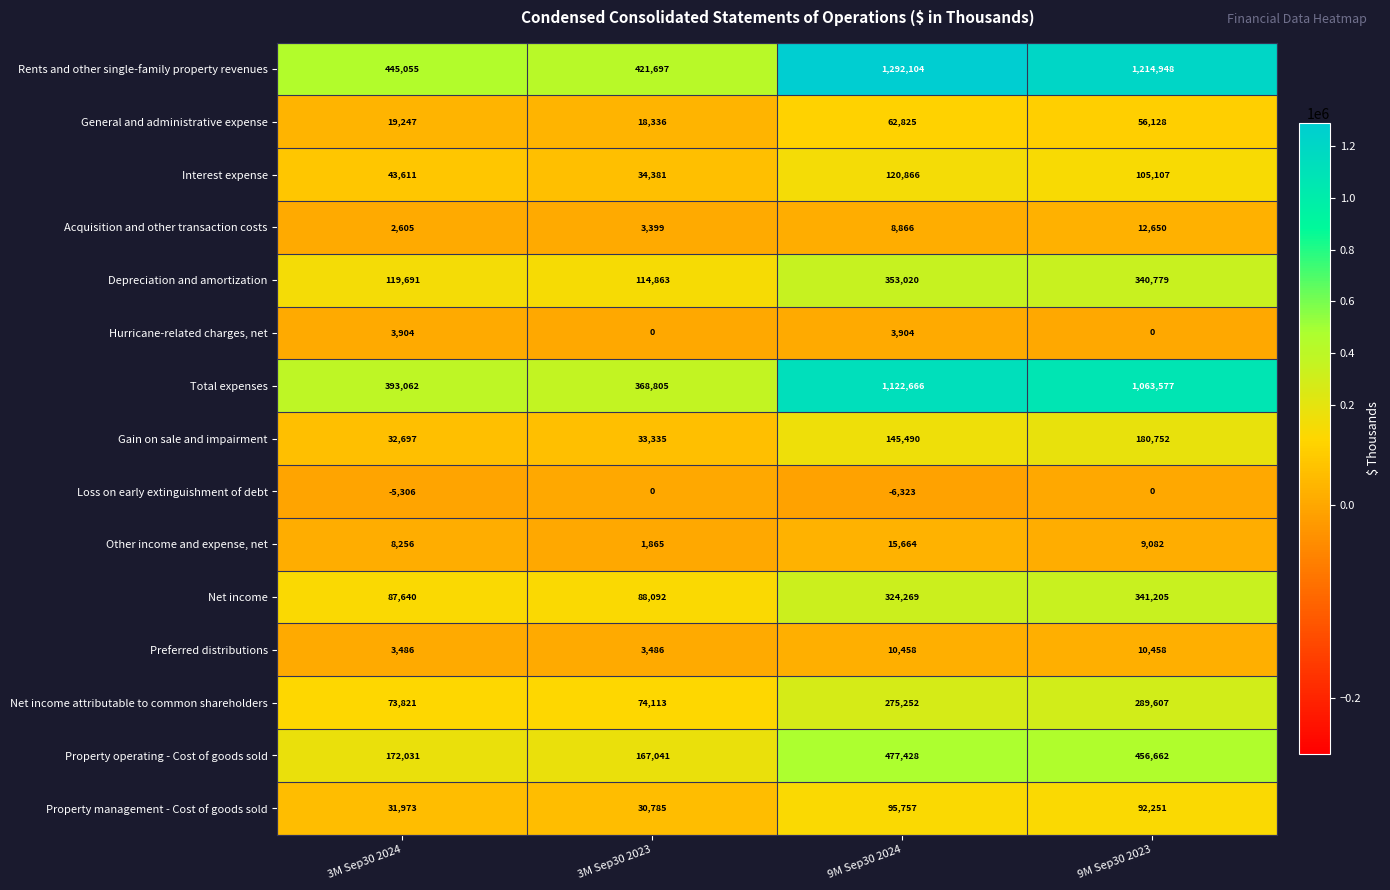

What is the difference between the maximum and minimum values in the General and administrative expense series?

44489